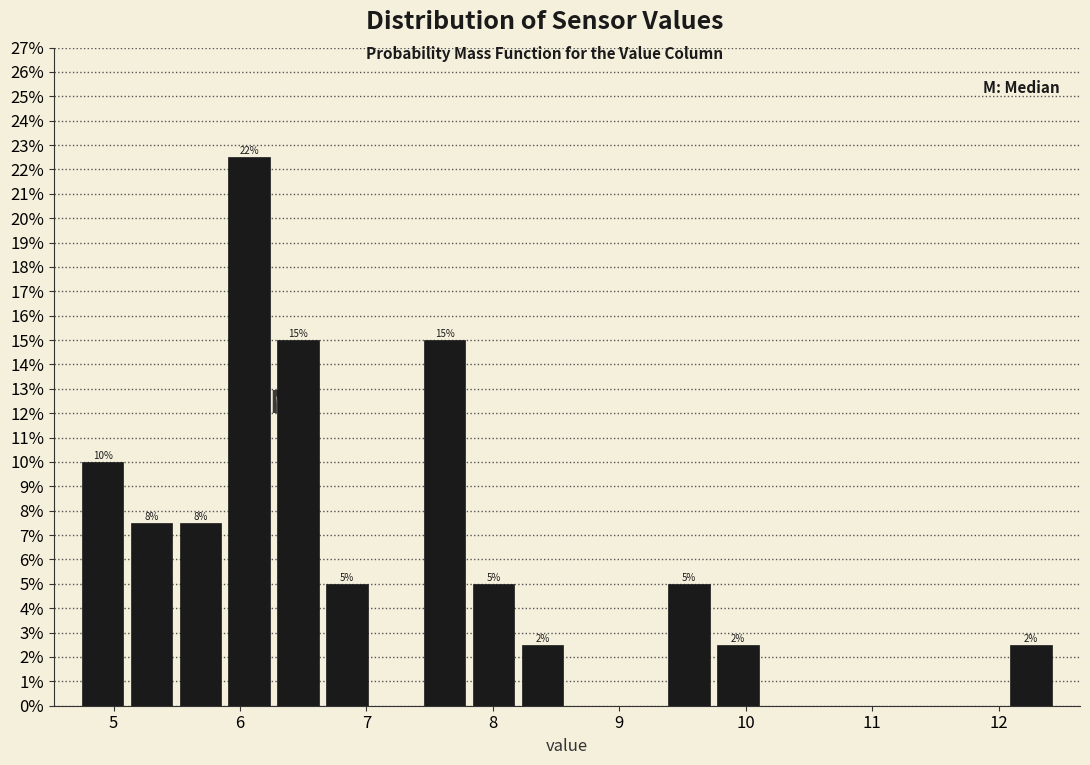

Read against the x-axis, roughly where is the centre of the tallest bar?

6.1